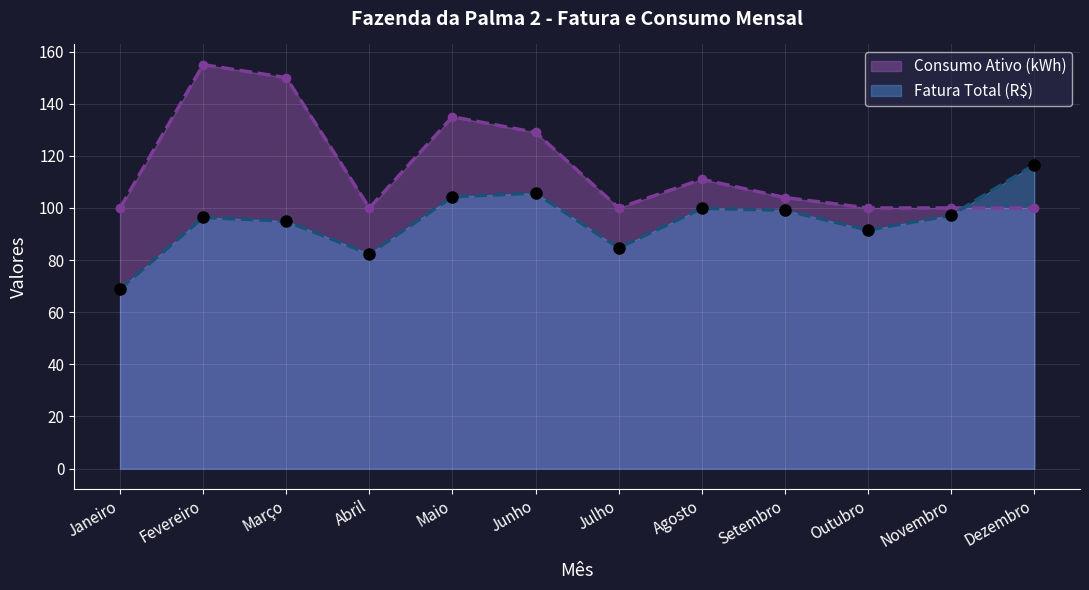

Rank the categories by Fatura Total (R$) value from highest to lowest.

Dezembro, Junho, Maio, Agosto, Setembro, Novembro, Fevereiro, Março, Outubro, Julho, Abril, Janeiro